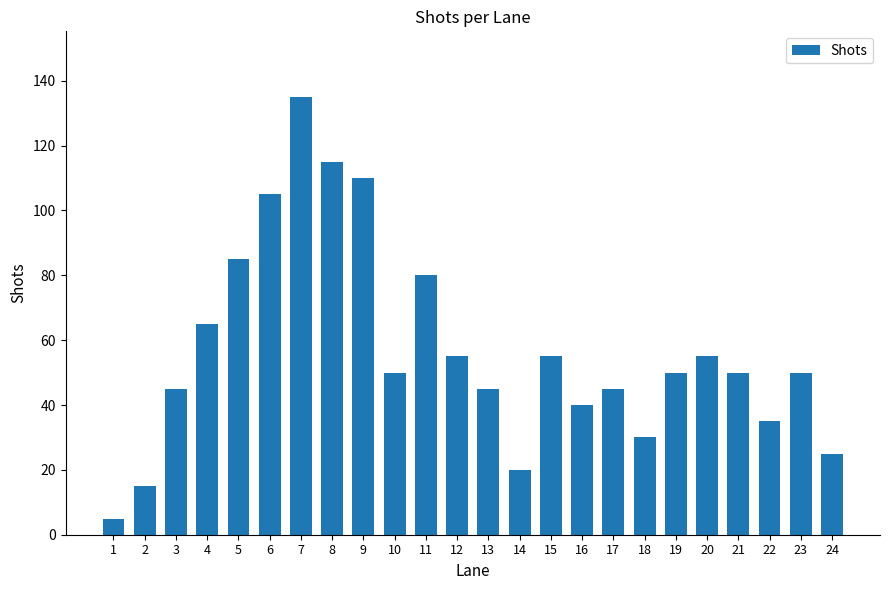

Where is the data nearest to the value 70?

4